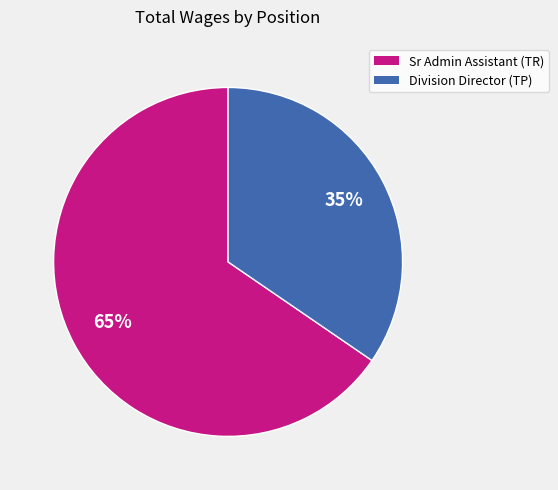

Count the number of slices in the pie.

2